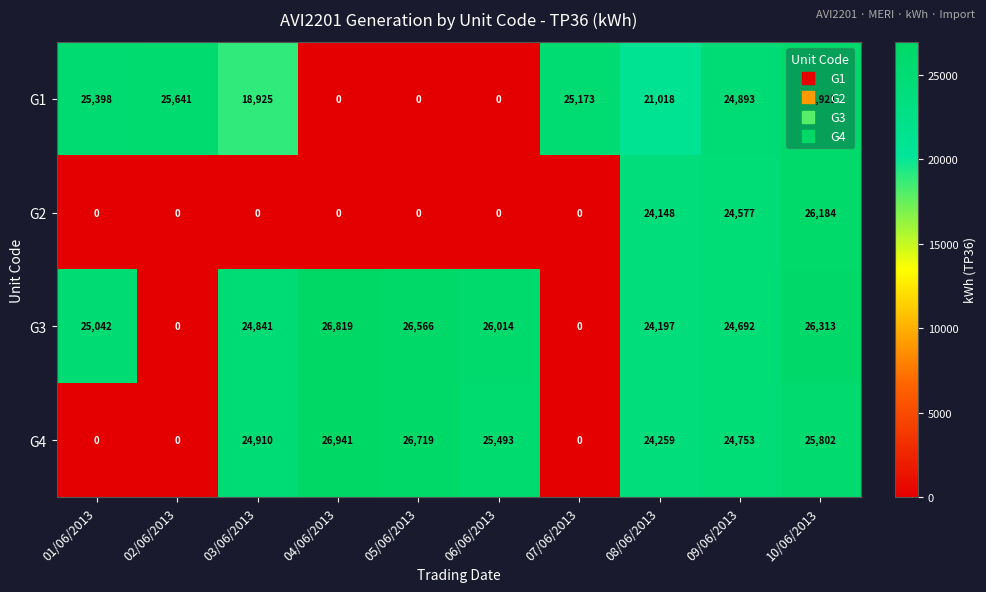

True or false: G4 has a value of 16709 at 08/06/2013.

False